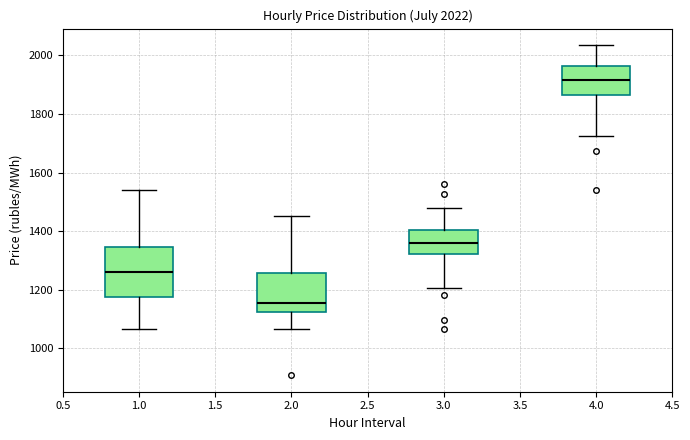

Which box's median line is the lowest?

2.0